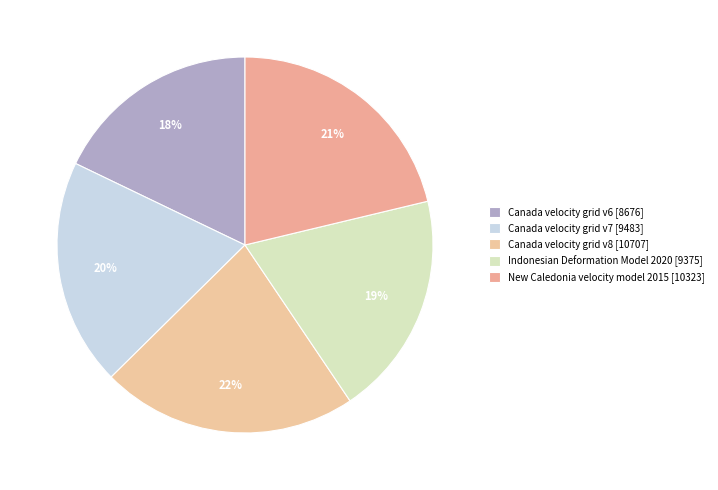

What is the change in value from Canada velocity grid v6 to Canada velocity grid v7?

+807